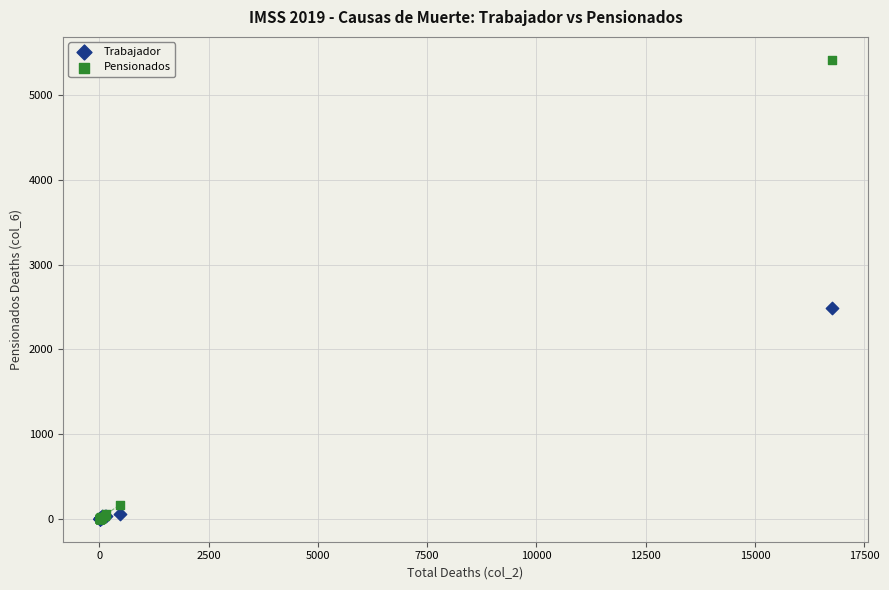

Which series has the widest spread of Y values?

Pensionados